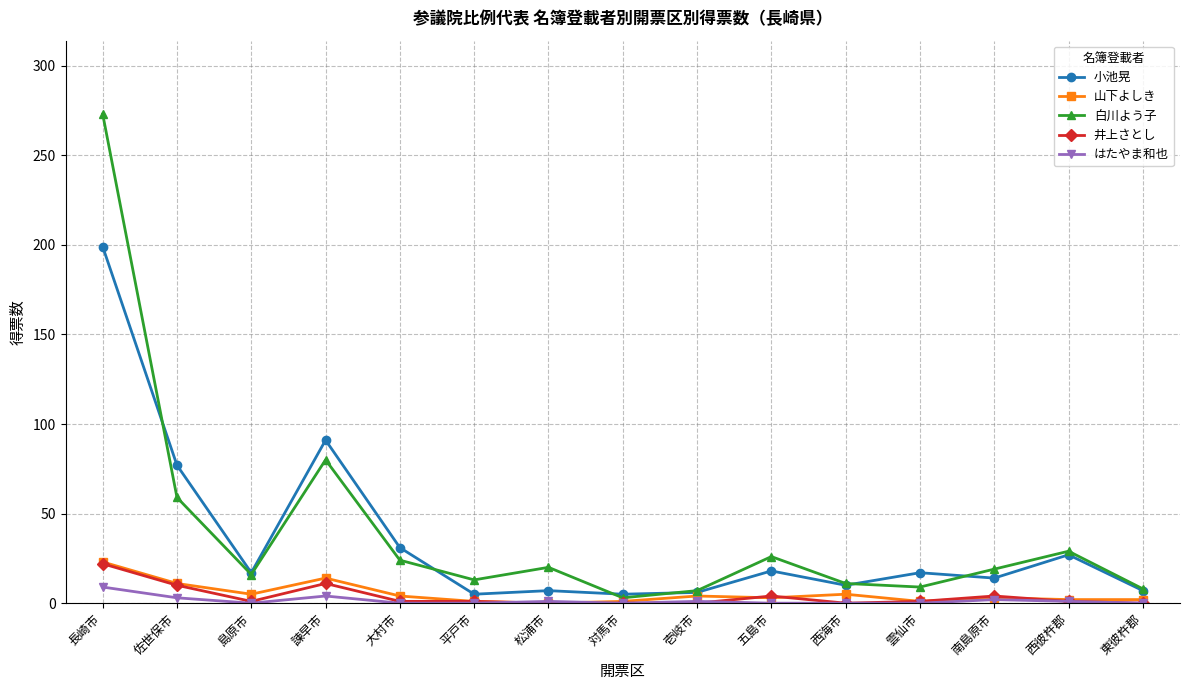

Is the value of 山下よしき at 松浦市 greater than the value of はたやま和也 at 諫早市?

No